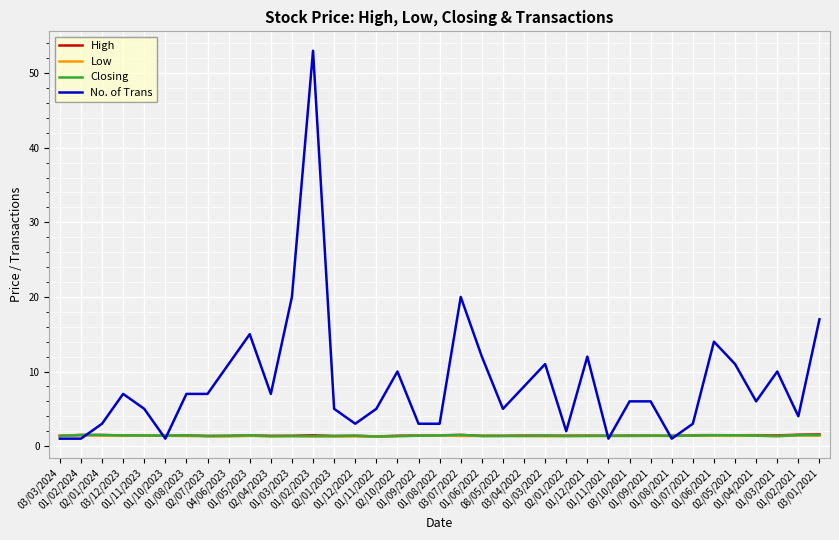

Where does the No. of Trans series first go above 6?

03/12/2023